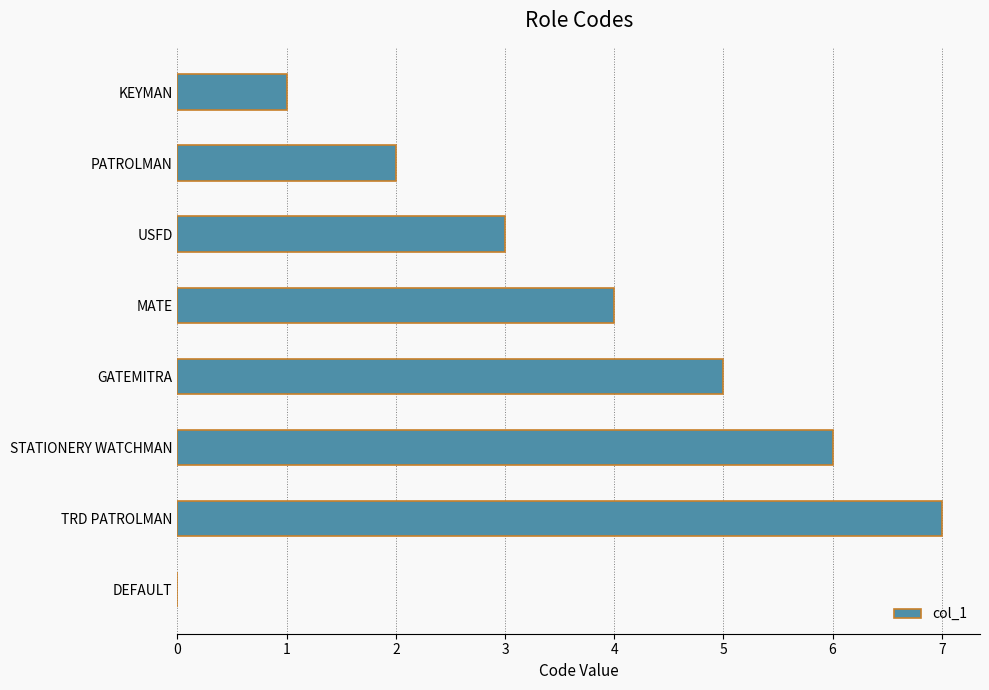

What is the sum of all values?

28